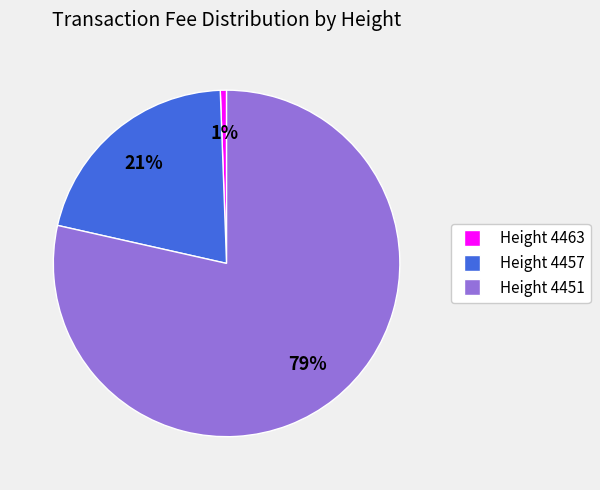

Is it true that Height 4451 is 67% of the pie?

False